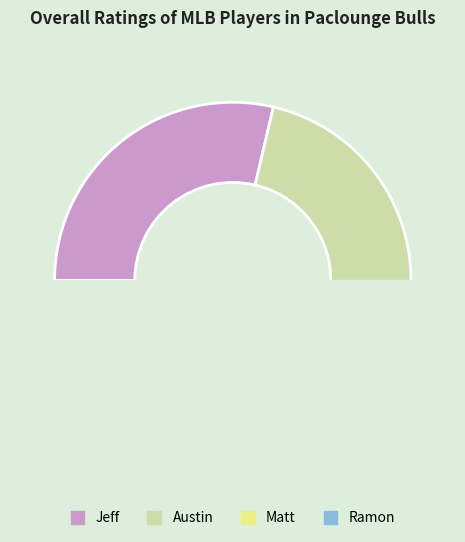

Does Ramon account for over 50% of the chart?

No